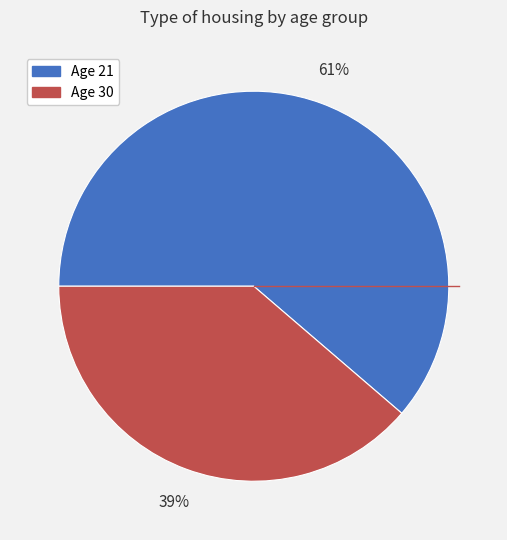

Is the sum of Age 30 and Age 21 greater than half?

Yes